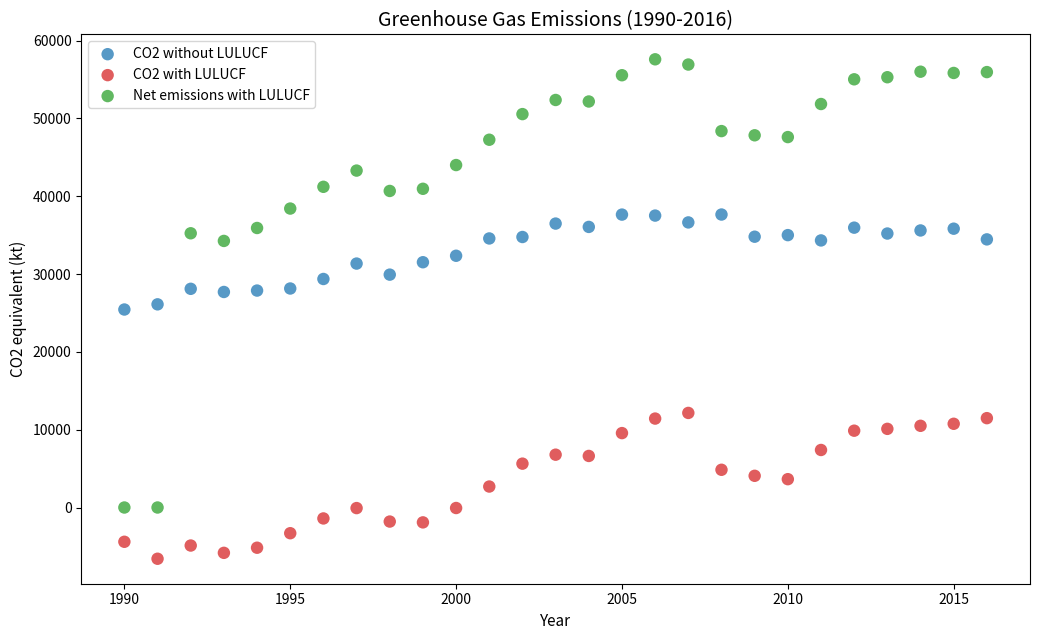

Which series reaches the maximum Y coordinate?

Net emissions with LULUCF